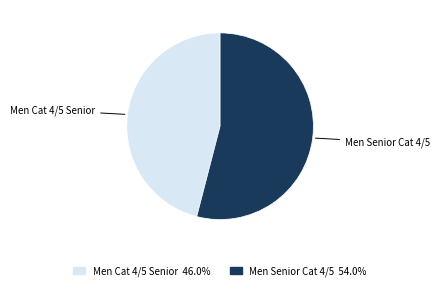

True or false: Men Senior Cat 4/5 accounts for 61% of the total.

False